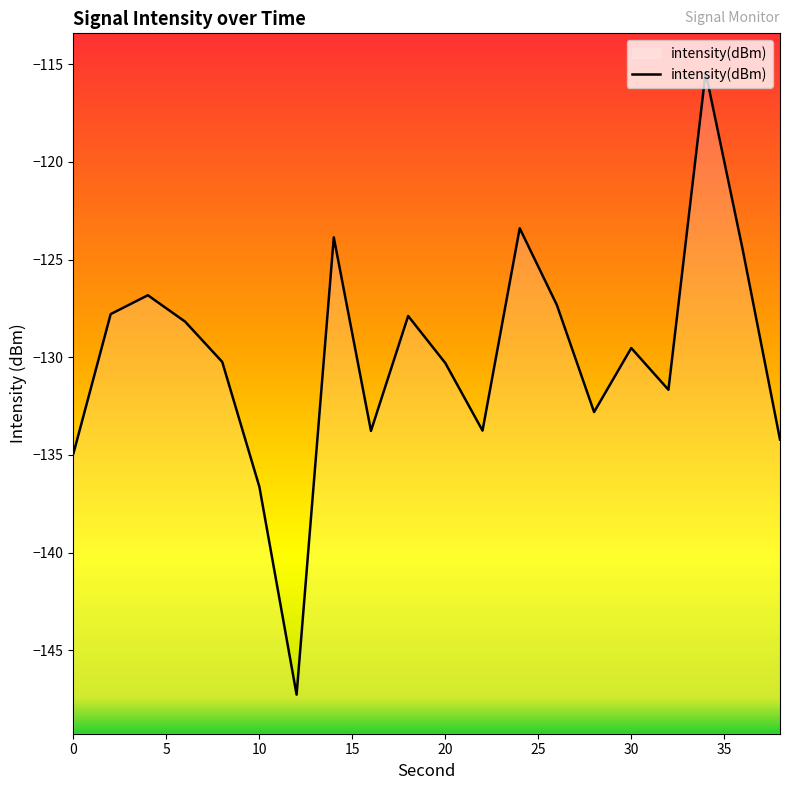

Reading left to right, what are all the values shown in this chart?

-134.9	-127.8	-126.8	-128.2	-130.2	-136.6	-147.3	-123.9	-133.8	-127.9	-130.3	-133.8	-123.4	-127.3	-132.8	-129.5	-131.7	-115.4	-124.5	-134.2